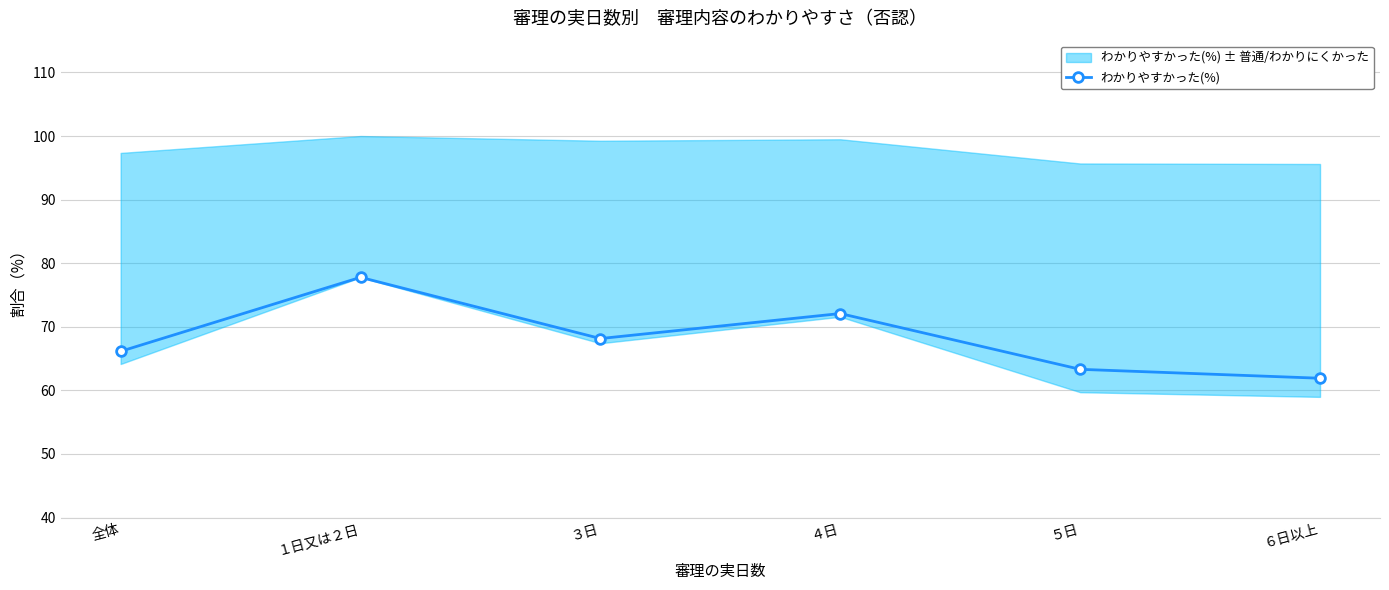

True or false: there are more than 1 points higher than both neighbors.

True